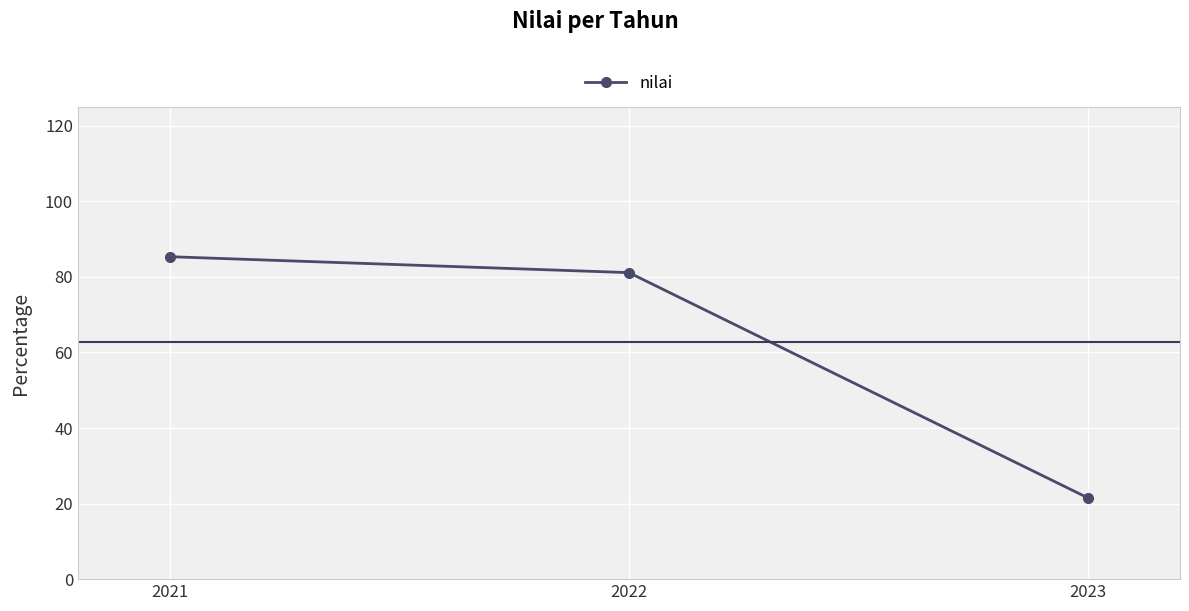

Reading left to right, transcribe all the data shown in this chart.

2021=85.3	2022=81.1	2023=21.5